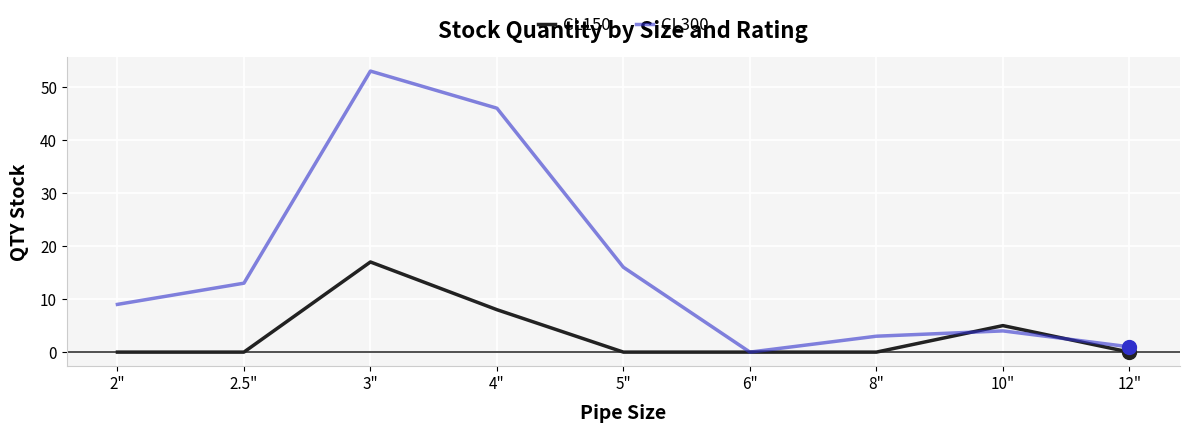

Which series has the largest total across all categories?

CL300